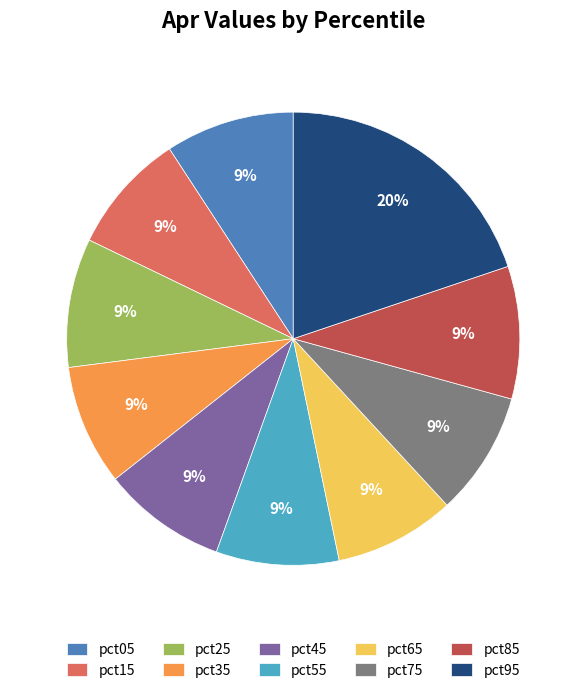

How many segments does this pie chart have?

10